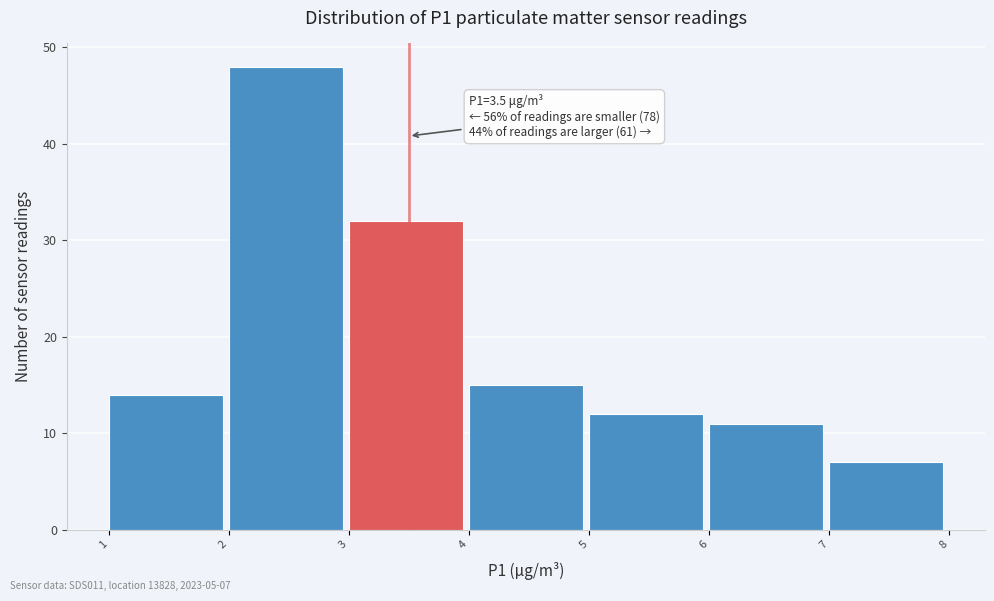

Which range on the x-axis has the tallest bar?

2 to 3